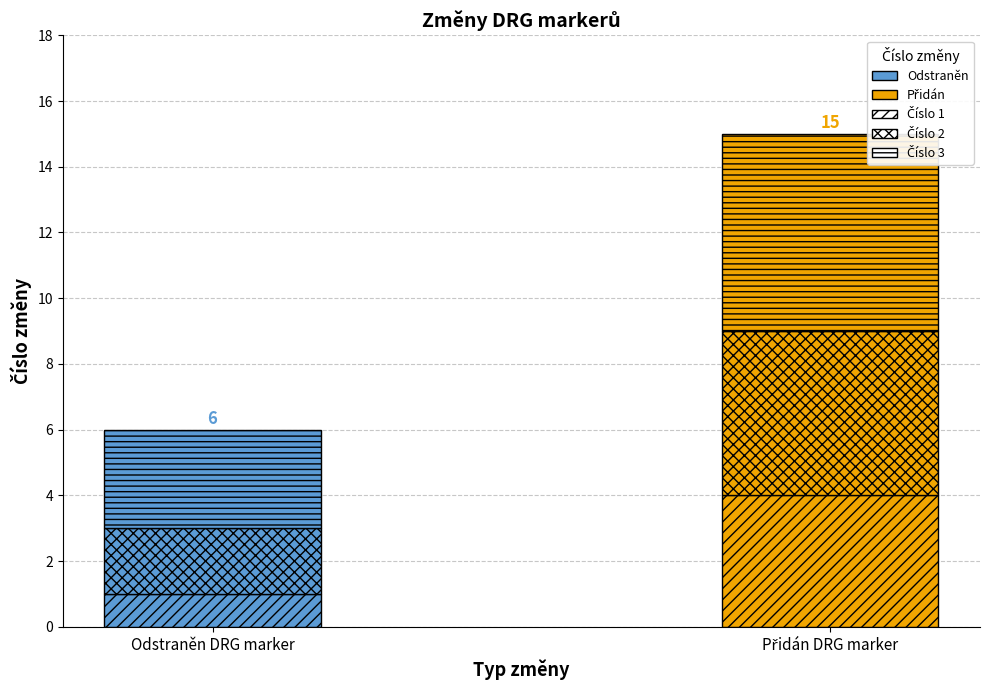

At Změna 1, list the series in order from largest to smallest.

Přidán, Odstraněn